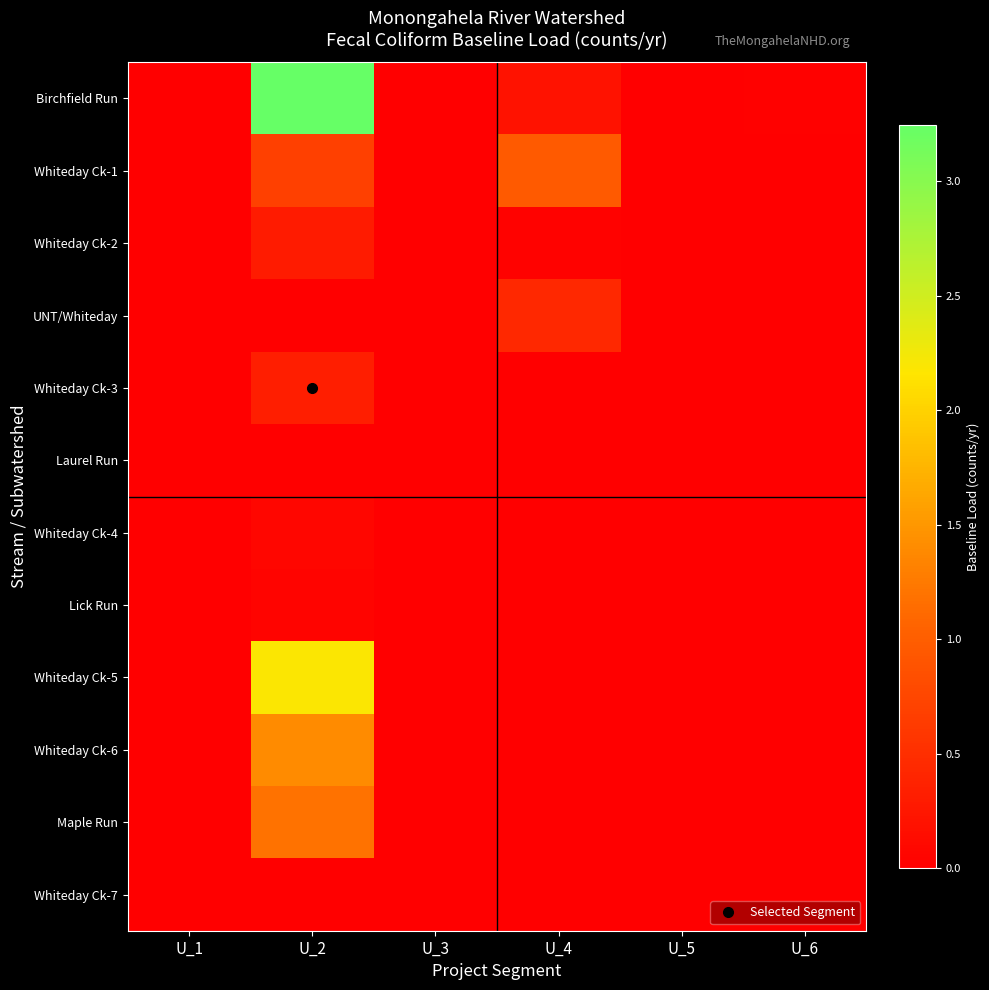

Which has a higher value, U_1 or U_4?

U_4